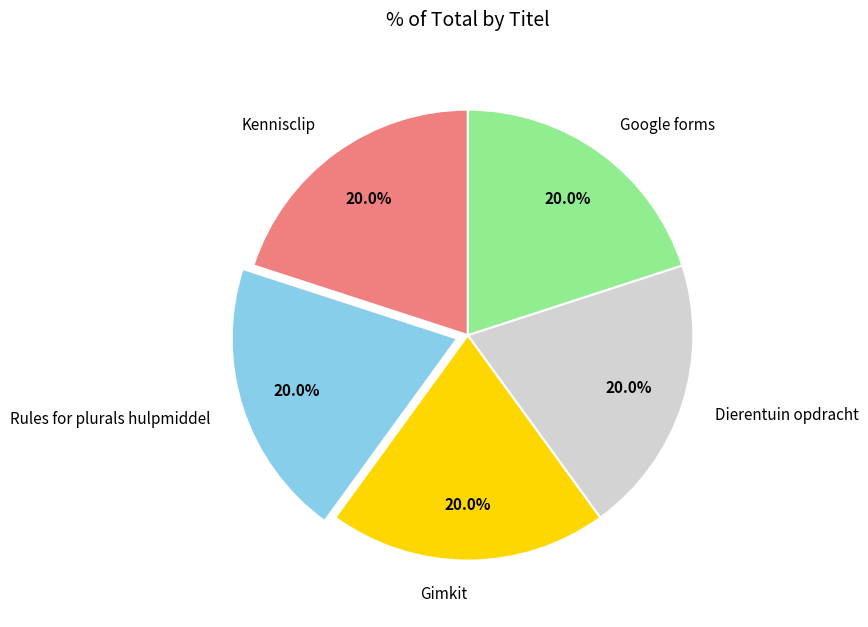

To the nearest percent, what is the combined percentage of Kennisclip and Gimkit?

40%